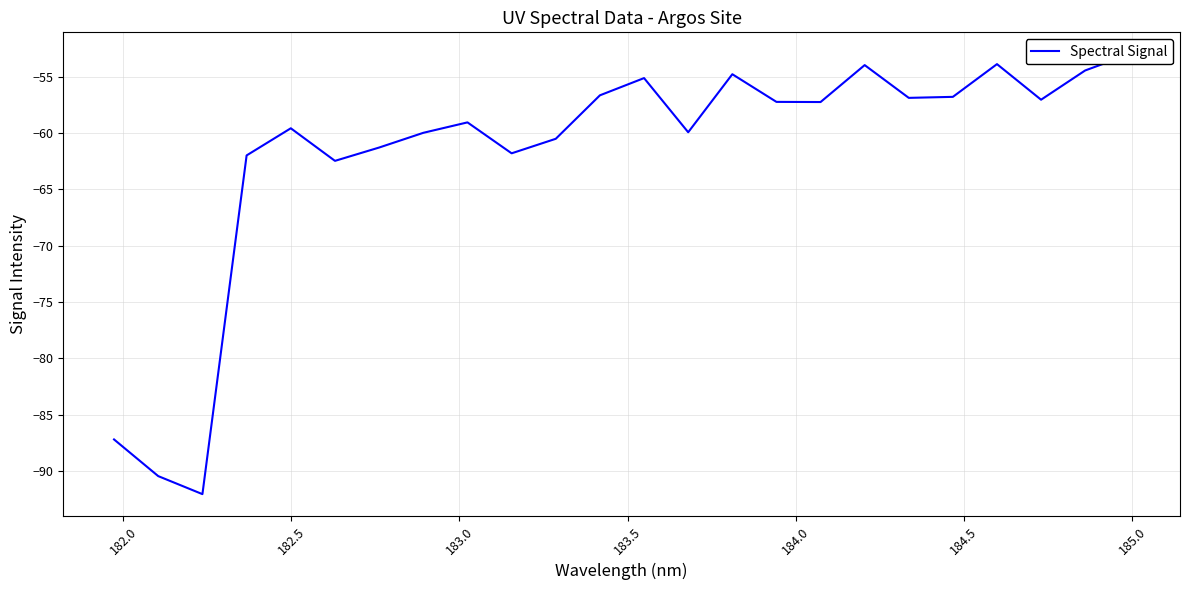

What is the difference between the second highest and minimum values?

38.2